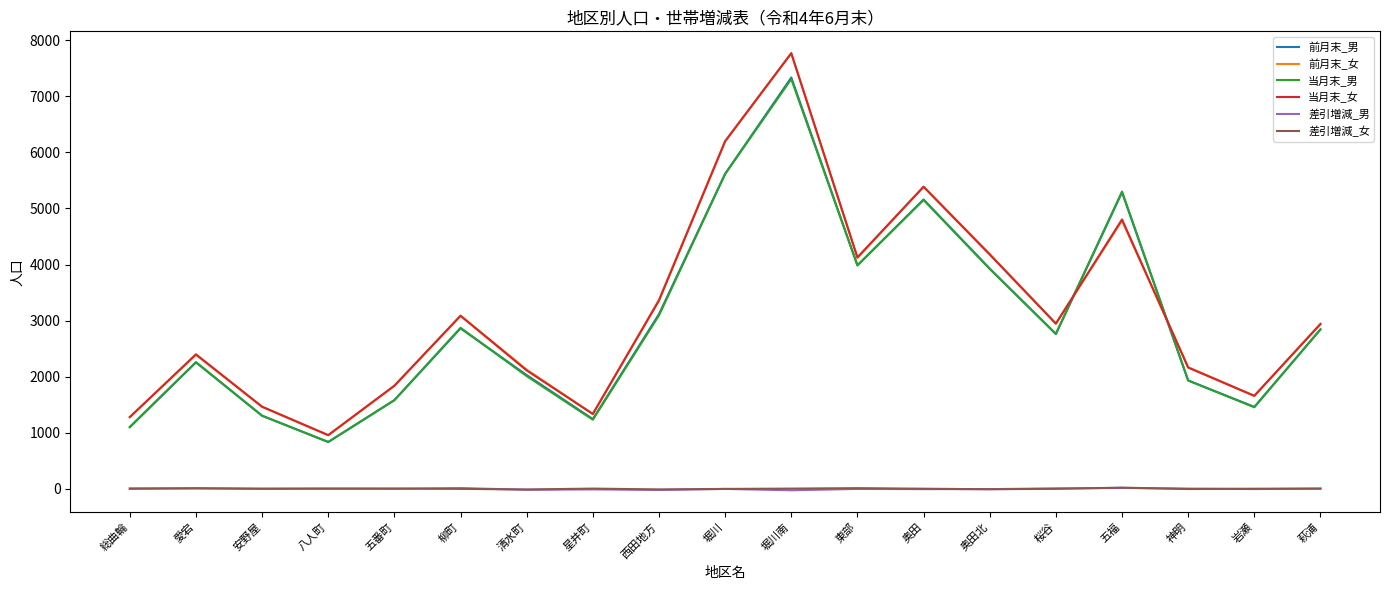

Which series changed the most between 安野屋 and 柳町?

前月末_女